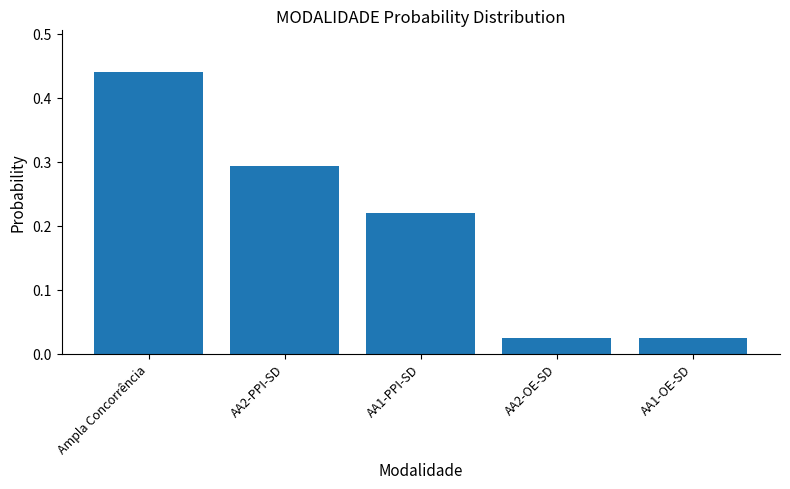

What is the change in value from AA1-PPI-SD to AA2-OE-SD?

-0.2